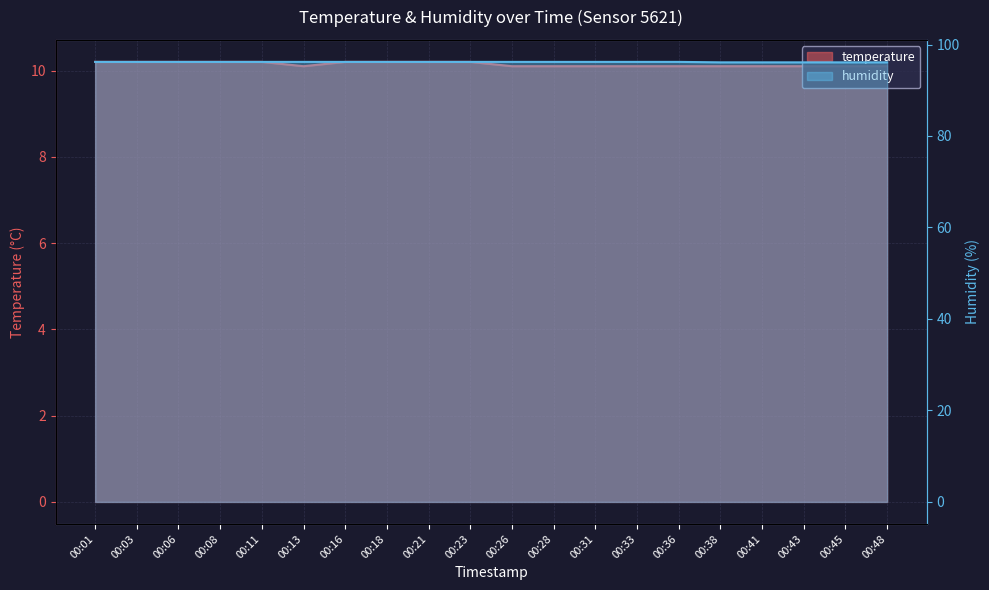

What is the minimum value for humidity?

96.1